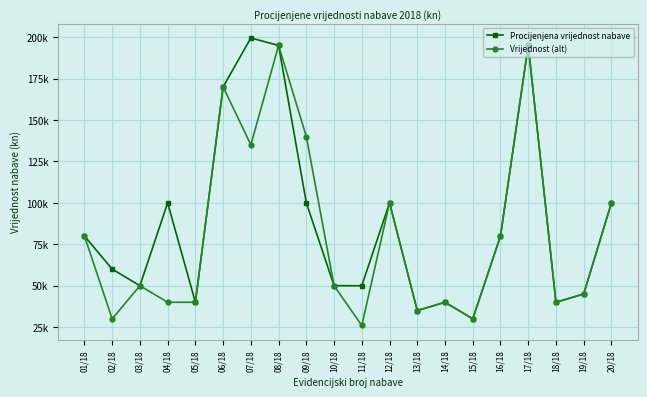

Does the chart display data point markers on the line(s)?

Yes